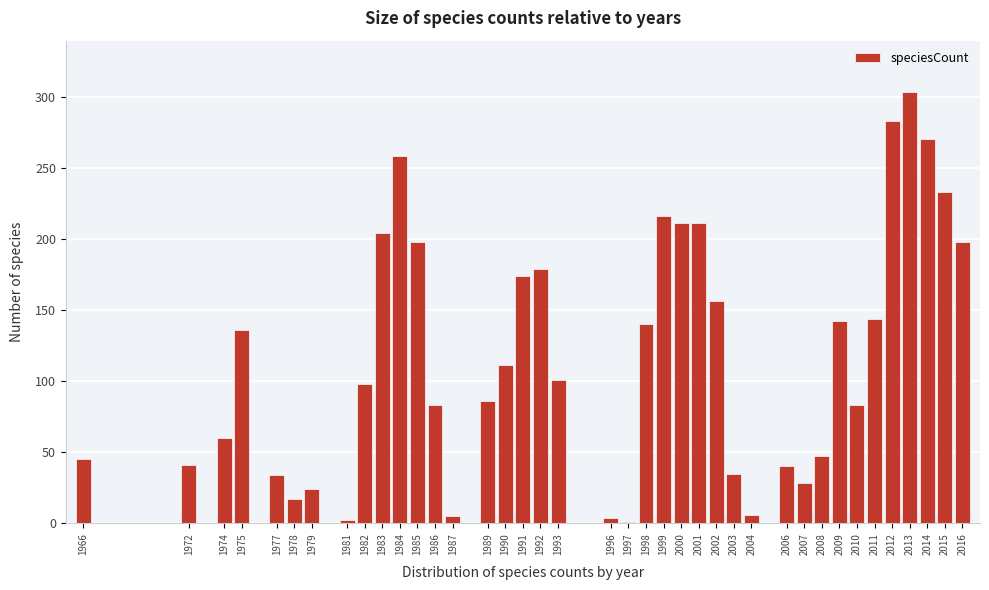

What is the change in value from 1966 to 1979?

-21